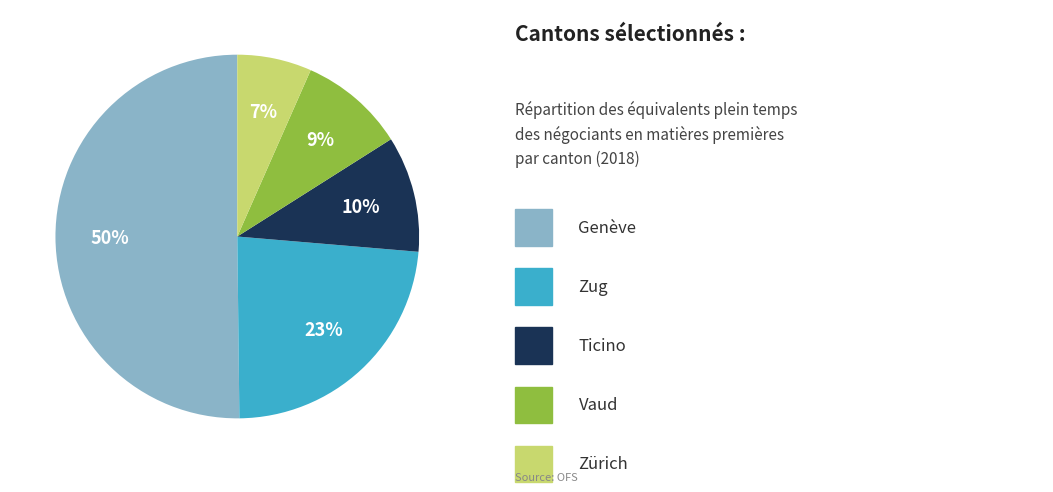

To the nearest percent, what is the average slice percentage?

20%